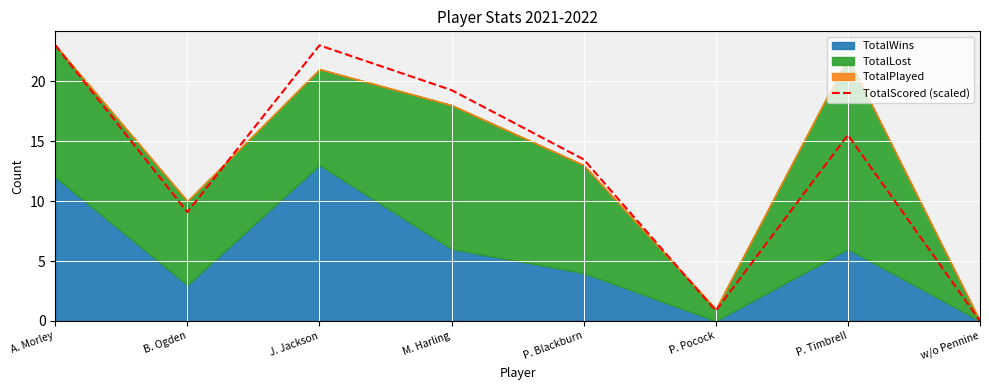

Which category has the lowest value in the TotalScored (scaled) series?

w/o Pennine